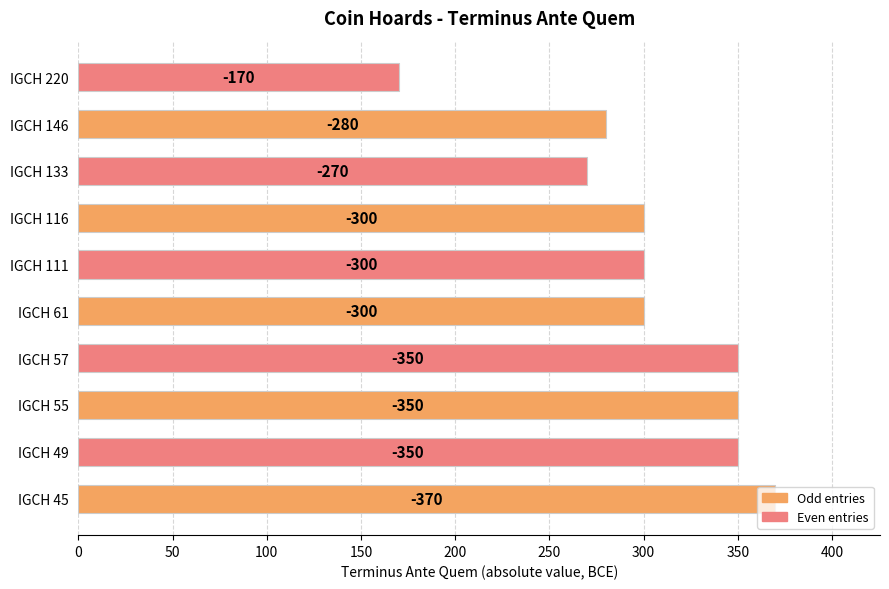

What is the sum of all values?

3040